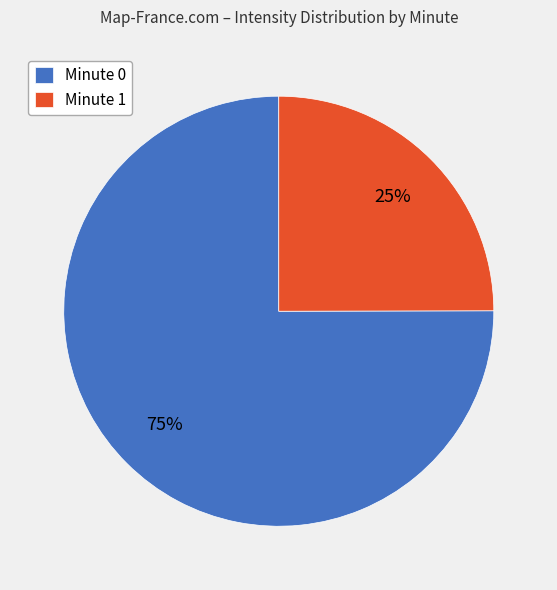

Which slice is the largest?

Minute 0